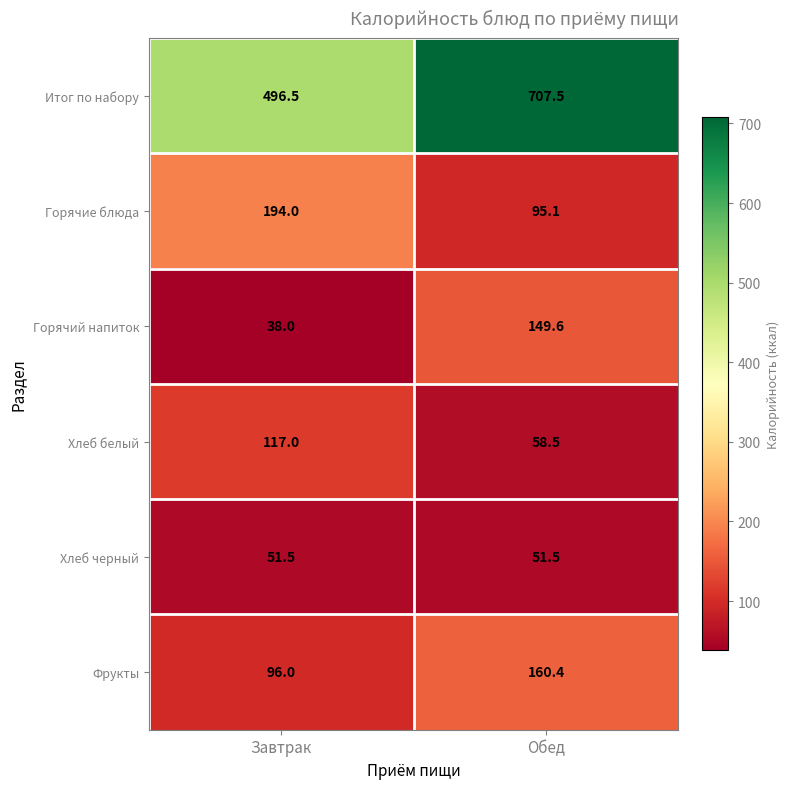

True or false: Хлеб белый has a value of 117.0 at Завтрак.

True